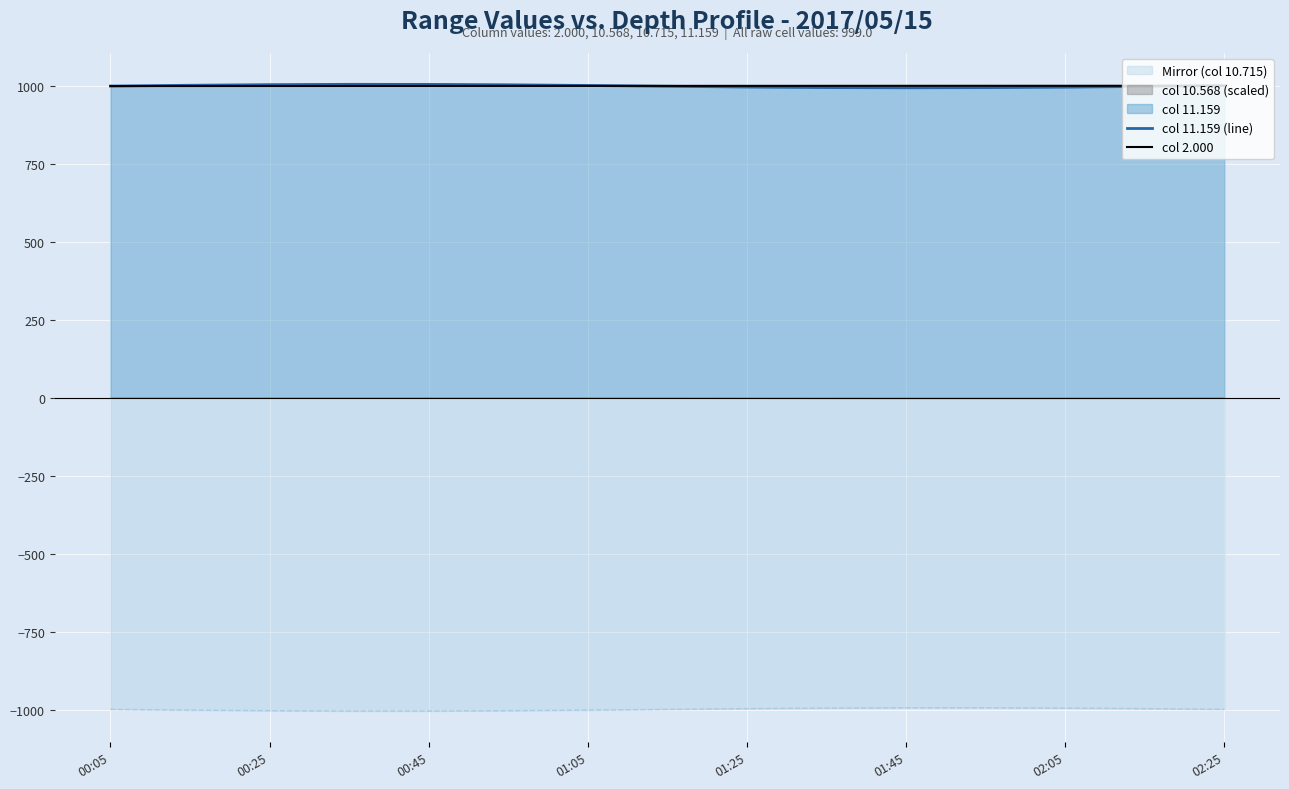

What is the maximum value shown in the chart?

1004.5